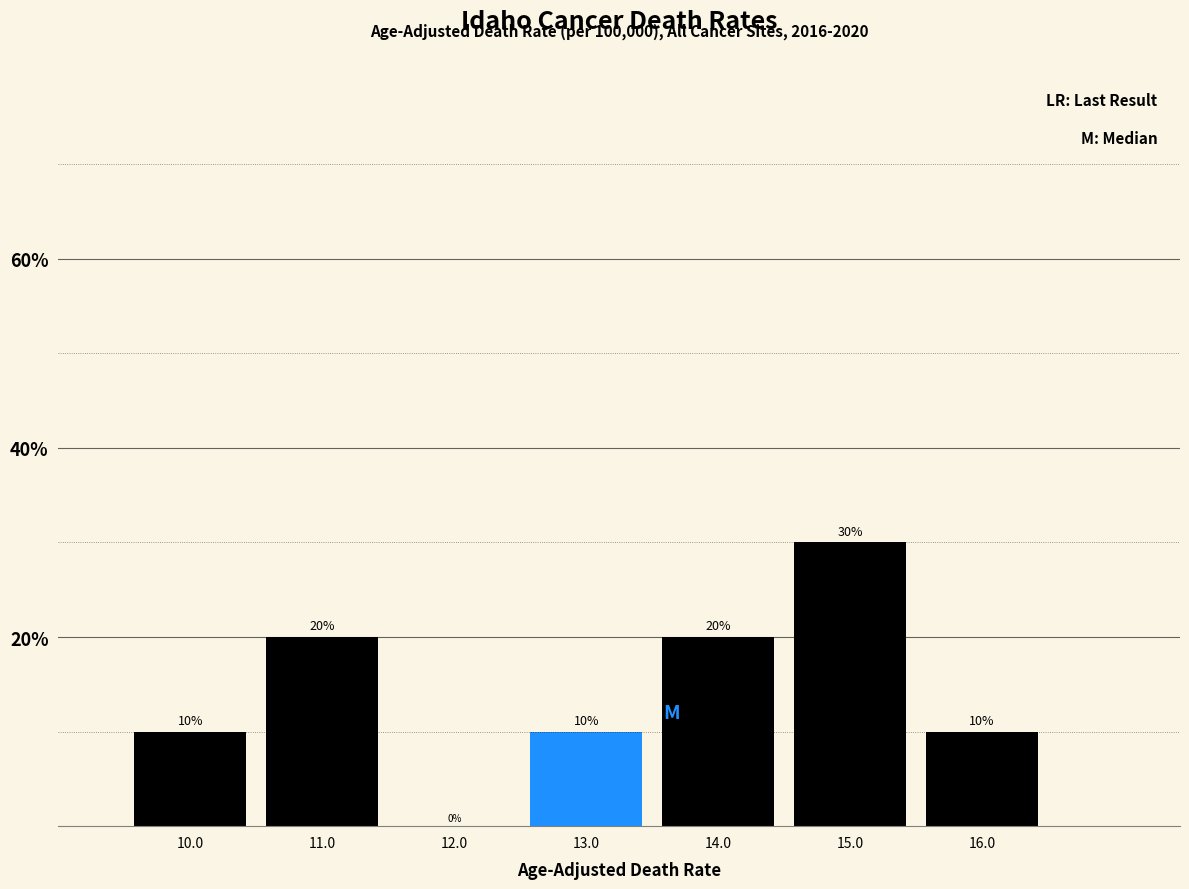

Reading right to left, what are all the values shown in this chart?

16.0=10	15.0=30	14.0=20	13.0=10	12.0=0	11.0=20	10.0=10